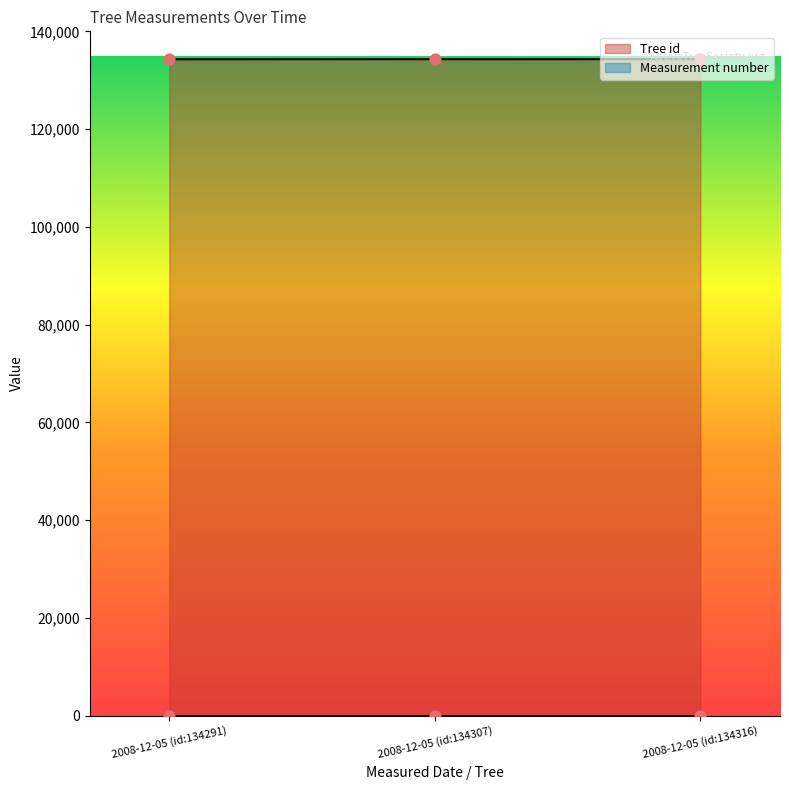

Which has a higher value, 2008-12-05 (id:134316) or 2008-12-05 (id:134307)?

2008-12-05 (id:134316)